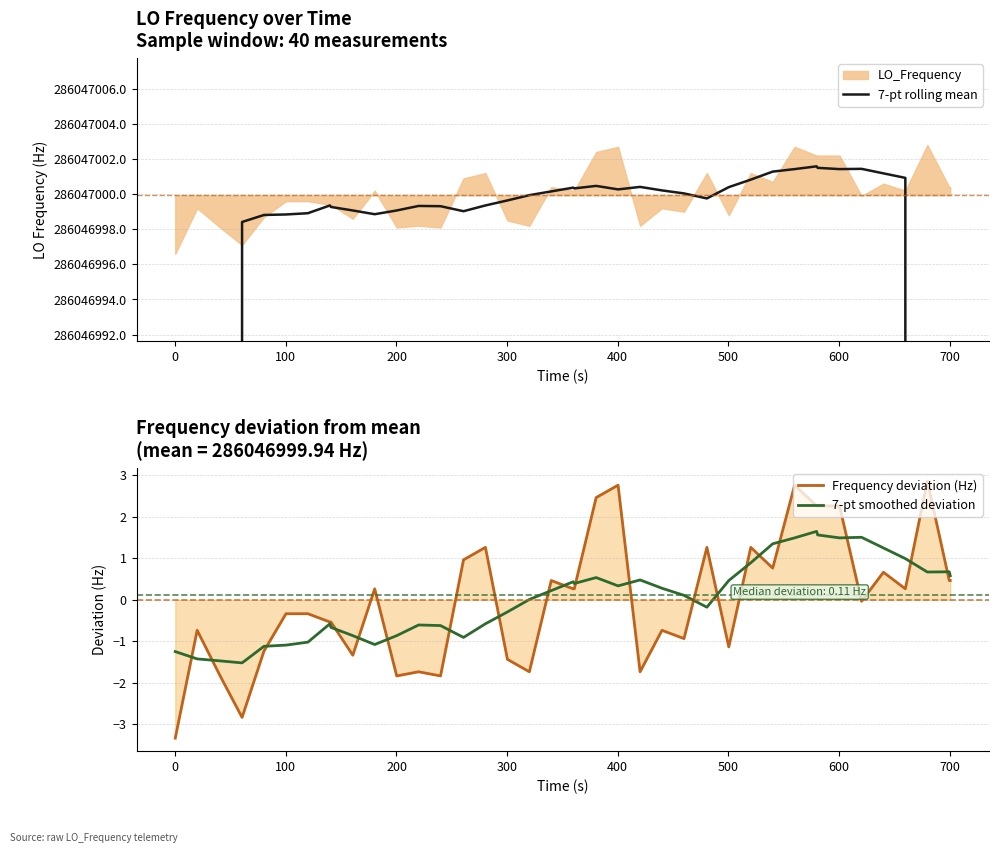

True or false: Frequency deviation (Hz) and 7-pt smoothed deviation cross at least once.

True